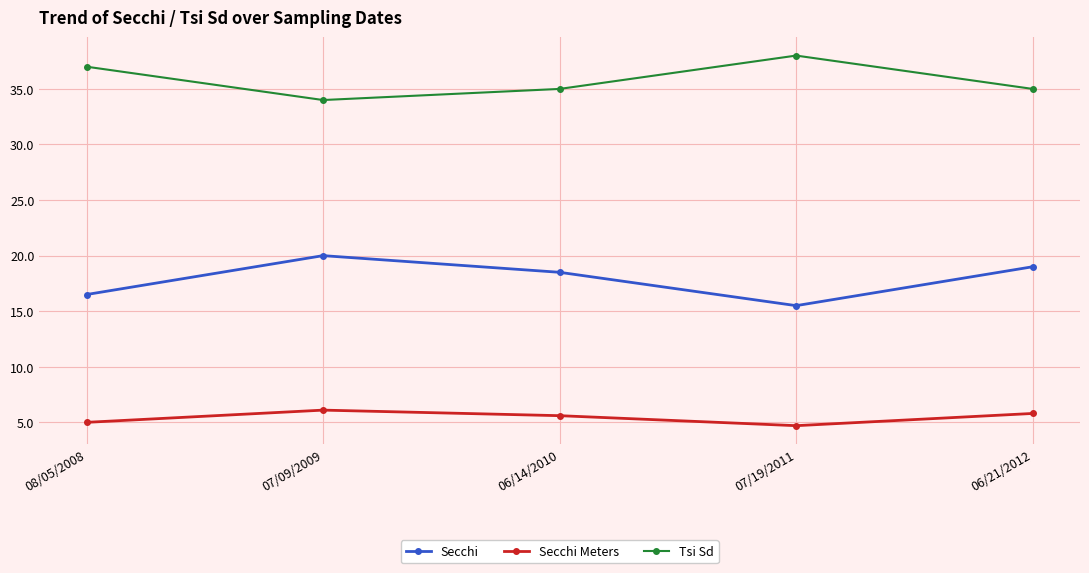

What is the sum of all Tsi Sd values?

179.0